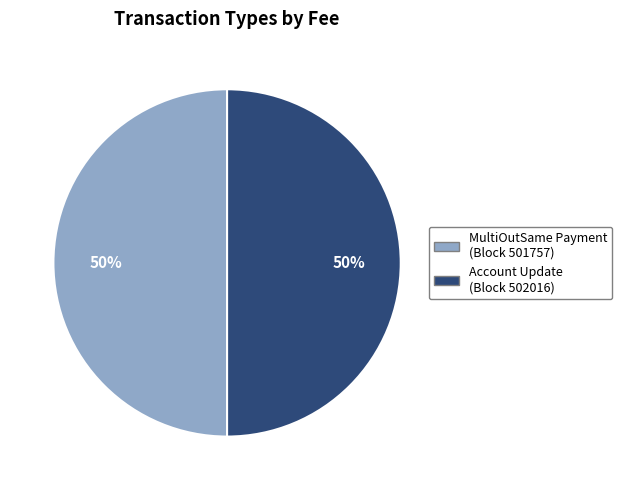

How many segments does this pie chart have?

2